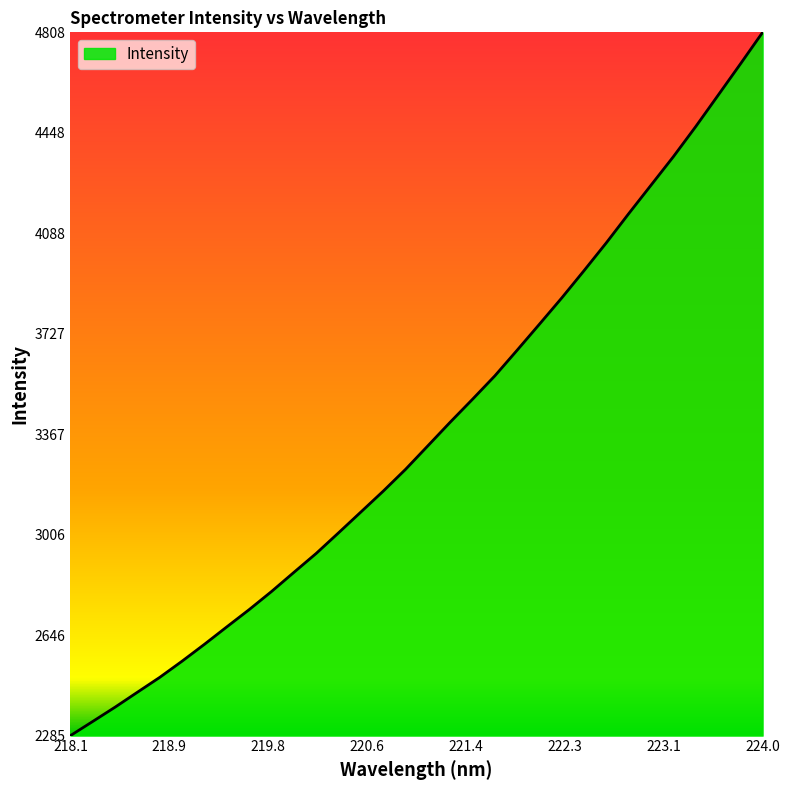

What is the maximum value shown in the chart?

4808.9